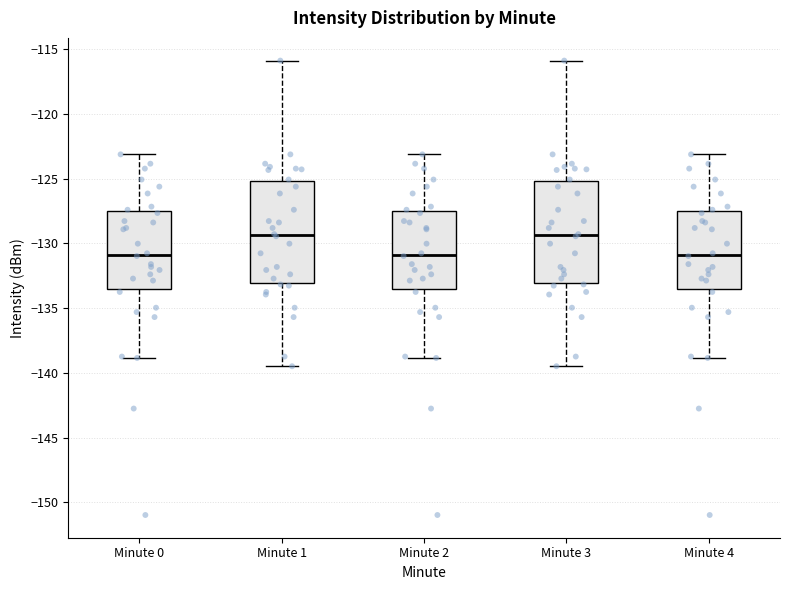

Reading left to right, read every box against the y-axis: the position of its median line, the range the box covers, and the ends of its whiskers. The values are not printed on the chart, so give them approximately, as read against the axis.

Minute 0: median -131.0, box -133.5 to -127.5, whiskers -139.0 to -123.0
Minute 1: median -129.5, box -133.0 to -125.0, whiskers -139.5 to -116.0
Minute 2: median -131.0, box -133.5 to -127.5, whiskers -139.0 to -123.0
Minute 3: median -129.5, box -133.0 to -125.0, whiskers -139.5 to -116.0
Minute 4: median -131.0, box -133.5 to -127.5, whiskers -139.0 to -123.0